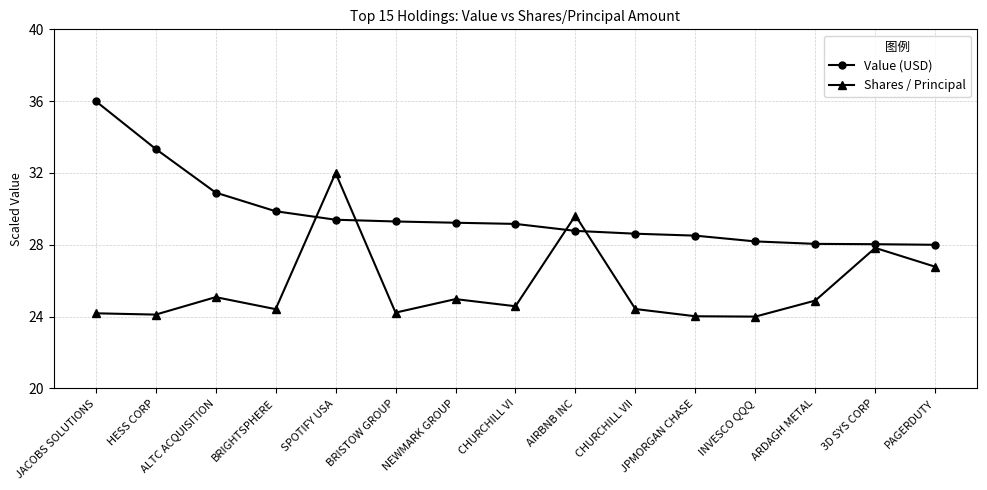

What is the sum of all Shares / Principal values?

385.1